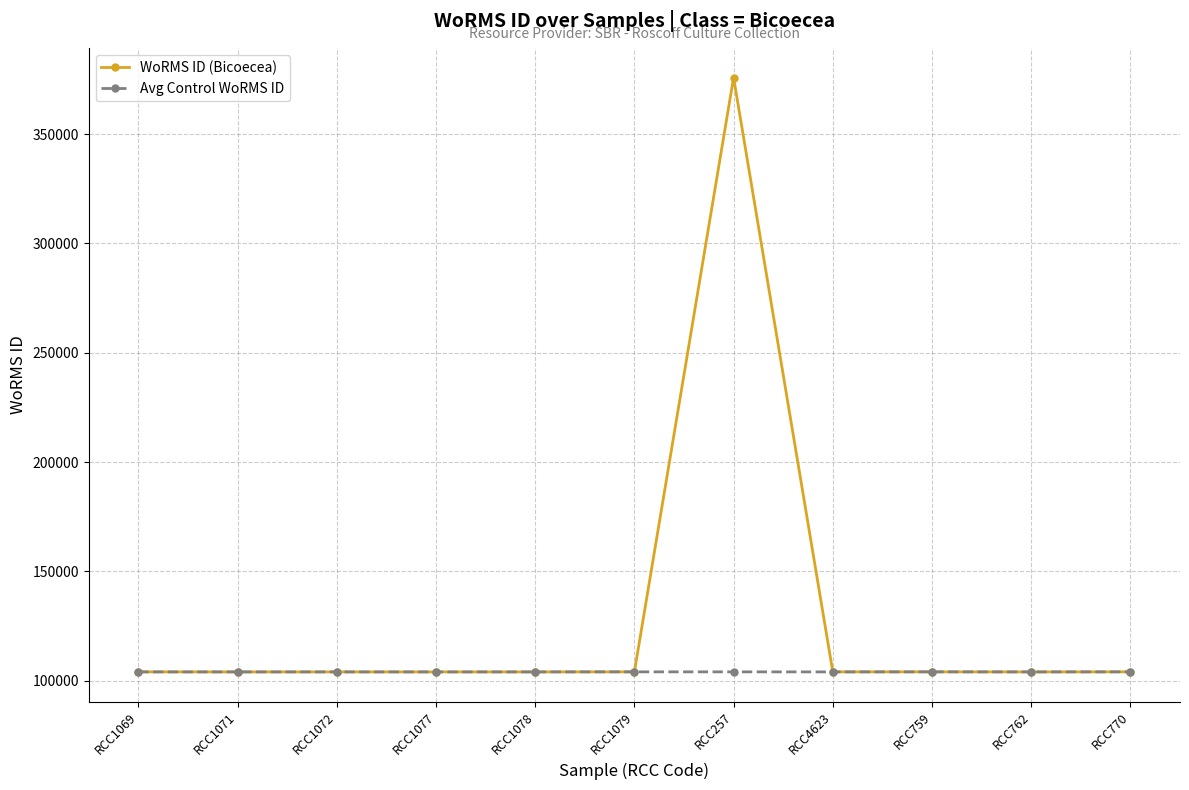

How many distinct data groups are displayed?

2